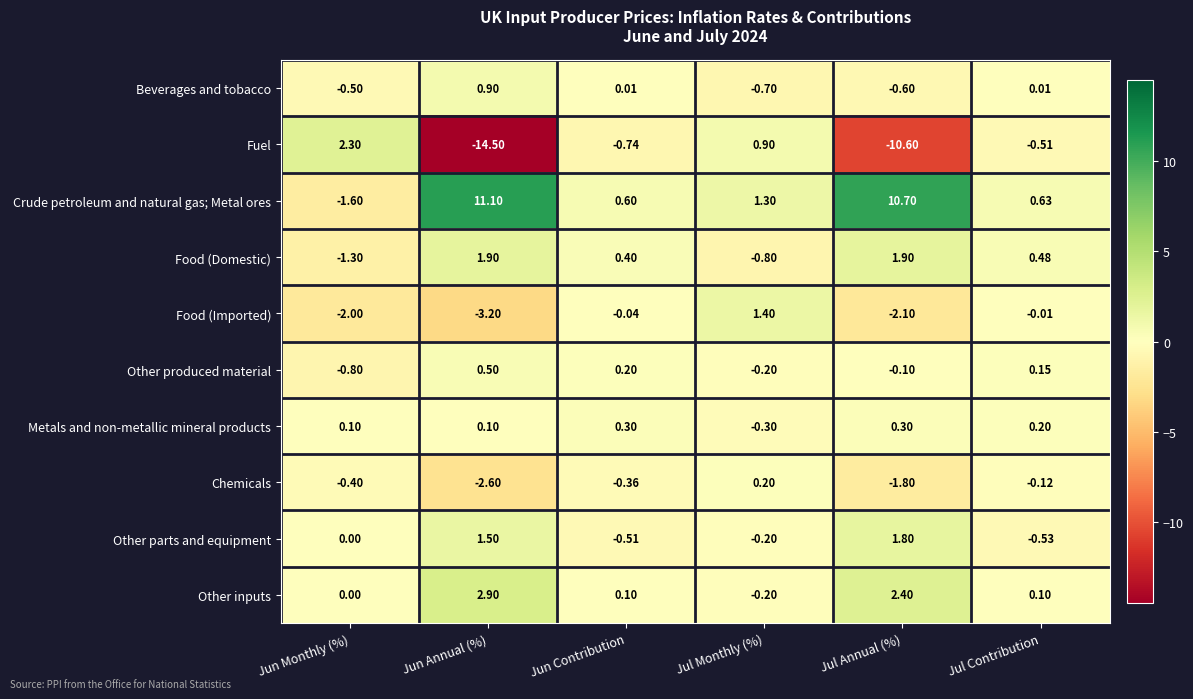

List the series in order of their peak value, highest first.

Crude petroleum and natural gas; Metal ores, Other inputs, Fuel, Food (Domestic), Other parts and equipment, Food (Imported), Beverages and tobacco, Other produced material, Metals and non-metallic mineral products, Chemicals